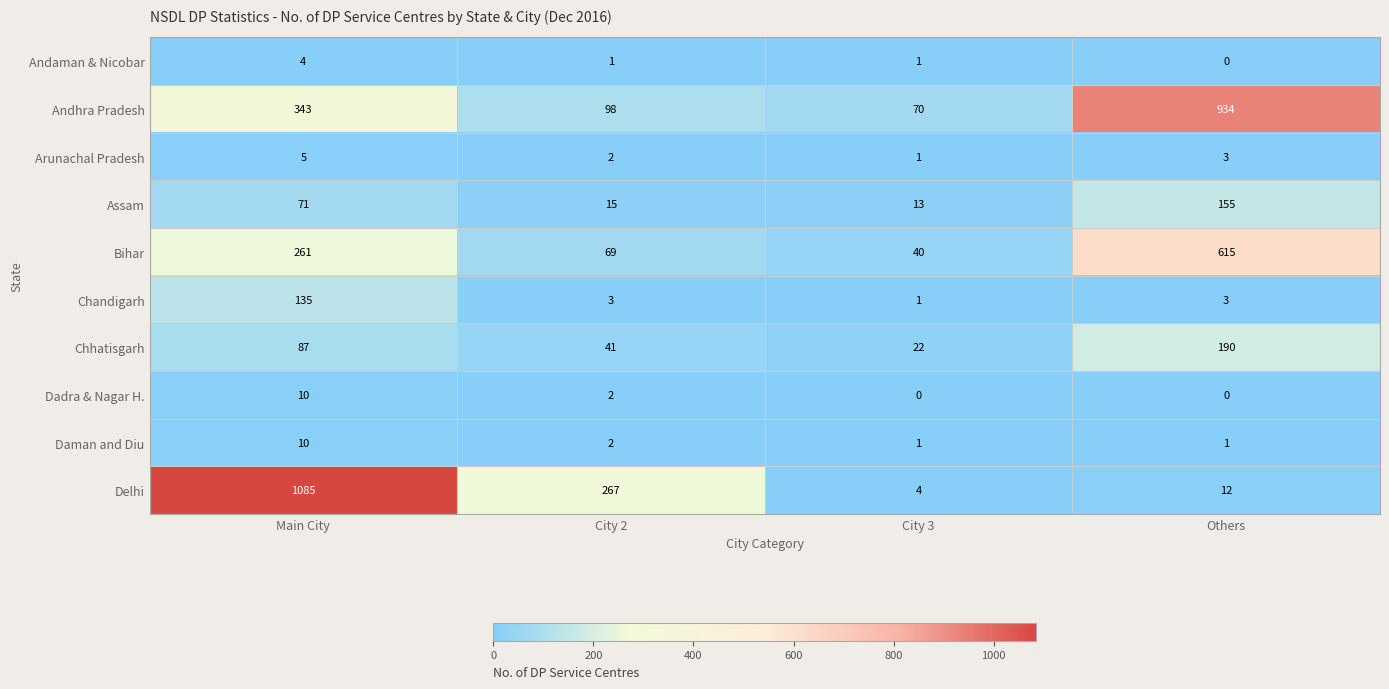

How many distinct data groups are displayed?

10